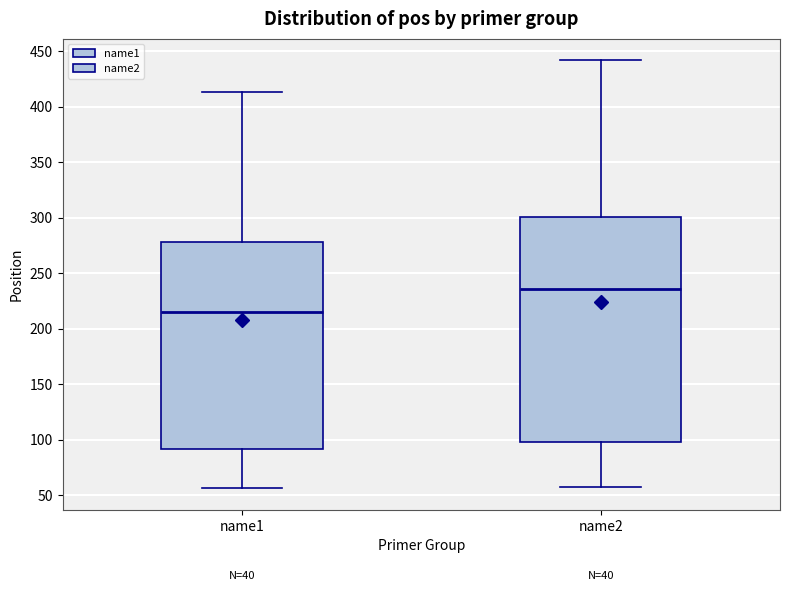

Comparing the boxes themselves (not the whiskers), which one is the tallest?

name2